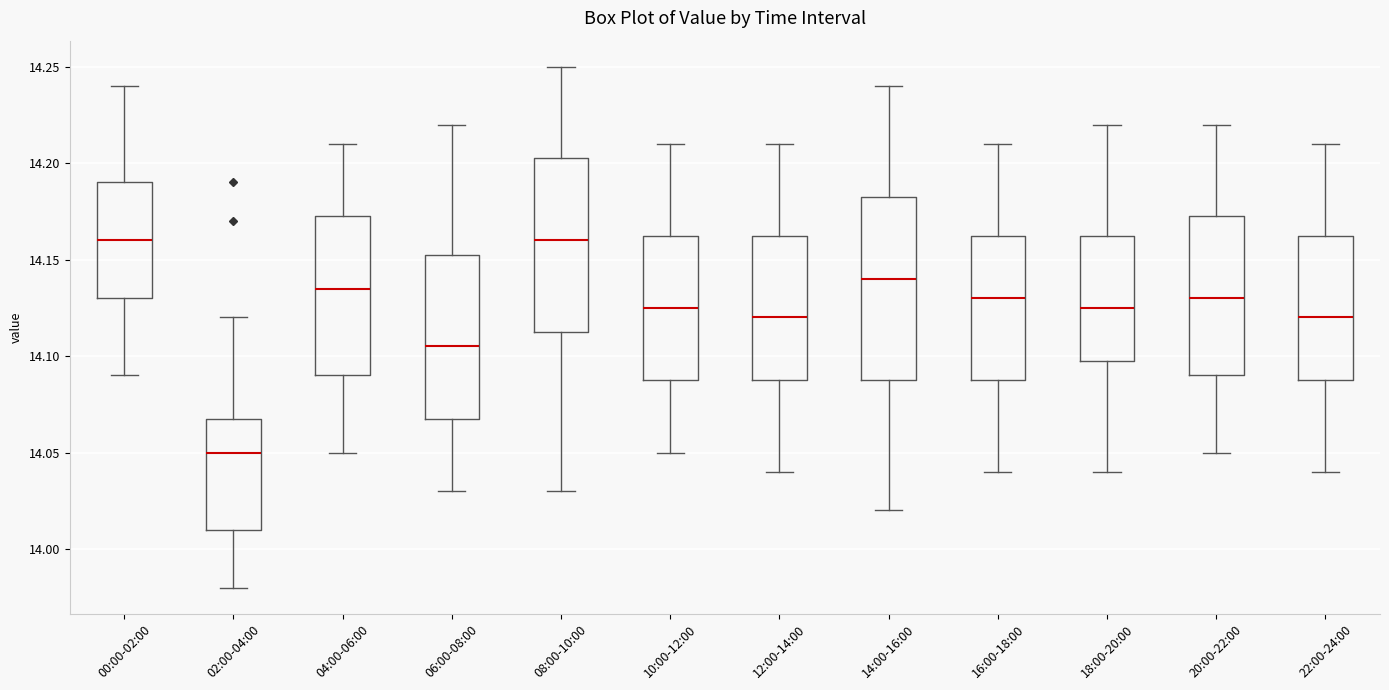

Reading left to right, transcribe this box plot: for each box, give where its median line is, the range the box spans, and where its two whiskers end, as read against the y-axis. The values are not printed on the chart, so give them approximately, as read against the axis.

00:00-02:00: median 14.160, box 14.130 to 14.190, whiskers 14.090 to 14.240
02:00-04:00: median 14.050, box 14.010 to 14.070, whiskers 13.980 to 14.120
04:00-06:00: median 14.135, box 14.090 to 14.175, whiskers 14.050 to 14.210
06:00-08:00: median 14.105, box 14.070 to 14.155, whiskers 14.030 to 14.220
08:00-10:00: median 14.160, box 14.115 to 14.205, whiskers 14.030 to 14.250
10:00-12:00: median 14.125, box 14.090 to 14.165, whiskers 14.050 to 14.210
12:00-14:00: median 14.120, box 14.090 to 14.165, whiskers 14.040 to 14.210
14:00-16:00: median 14.140, box 14.090 to 14.185, whiskers 14.020 to 14.240
16:00-18:00: median 14.130, box 14.090 to 14.165, whiskers 14.040 to 14.210
18:00-20:00: median 14.125, box 14.100 to 14.165, whiskers 14.040 to 14.220
20:00-22:00: median 14.130, box 14.090 to 14.175, whiskers 14.050 to 14.220
22:00-24:00: median 14.120, box 14.090 to 14.165, whiskers 14.040 to 14.210